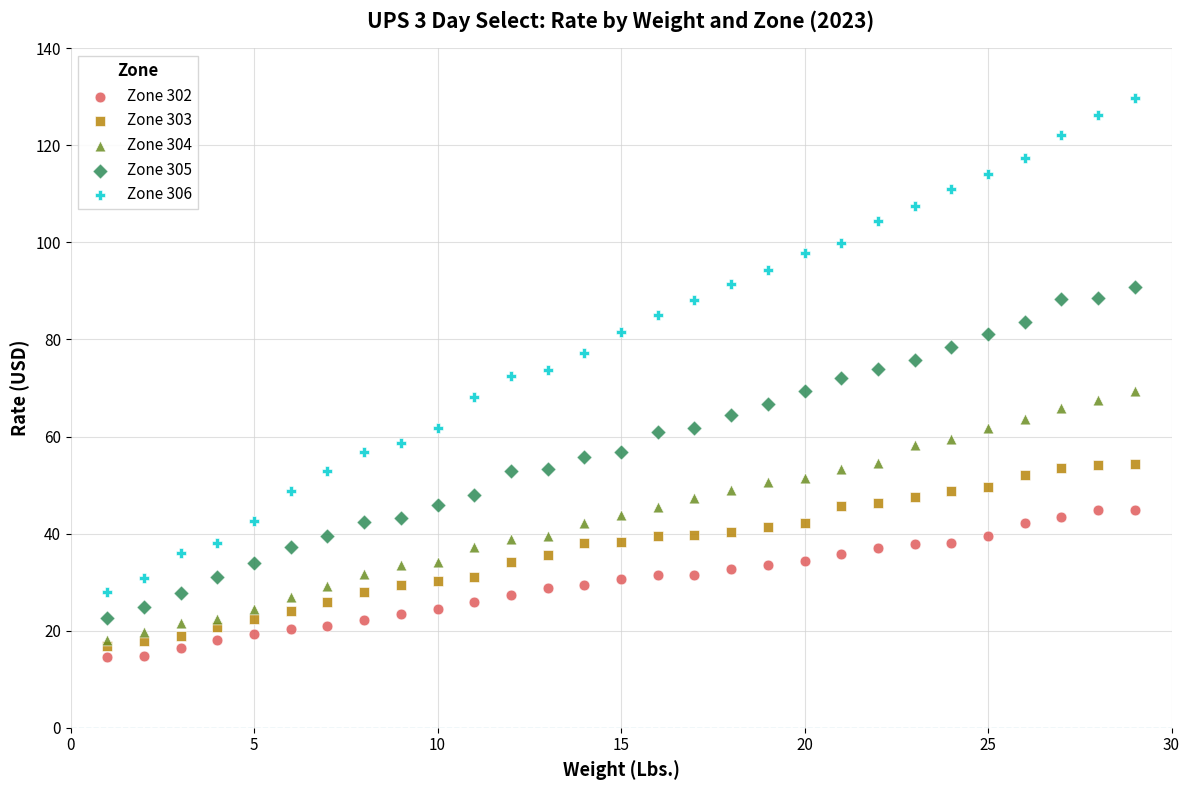

Which series reaches the minimum Y coordinate?

Zone 302